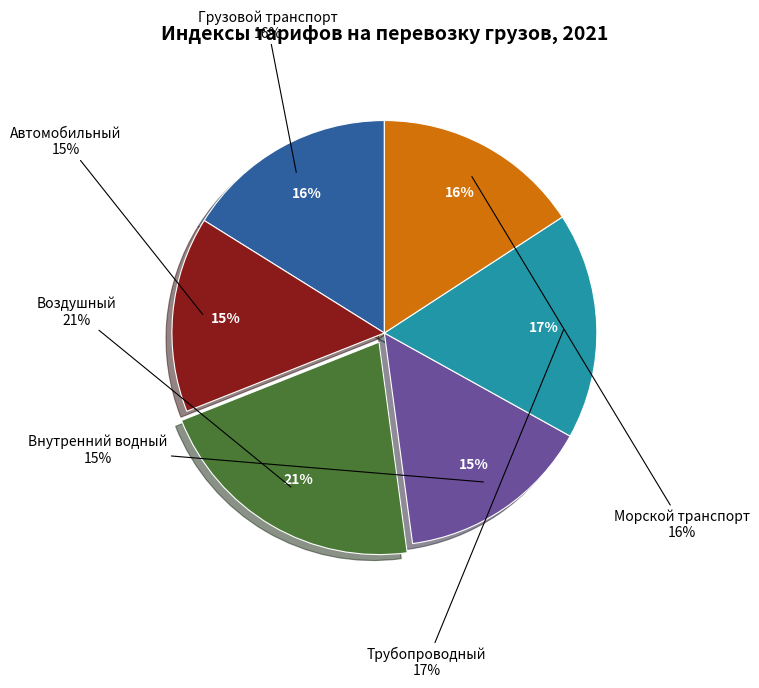

To the nearest percent, what percentage of the pie is Грузовой транспорт?

16%